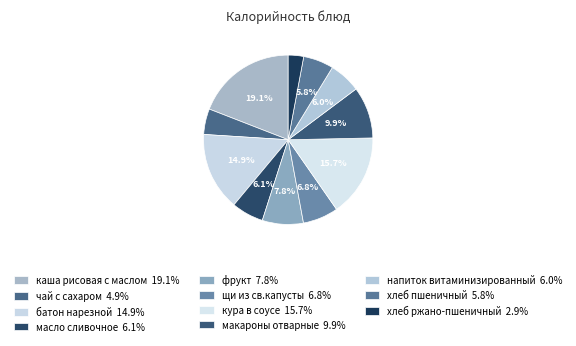

Count the number of slices in the pie.

11